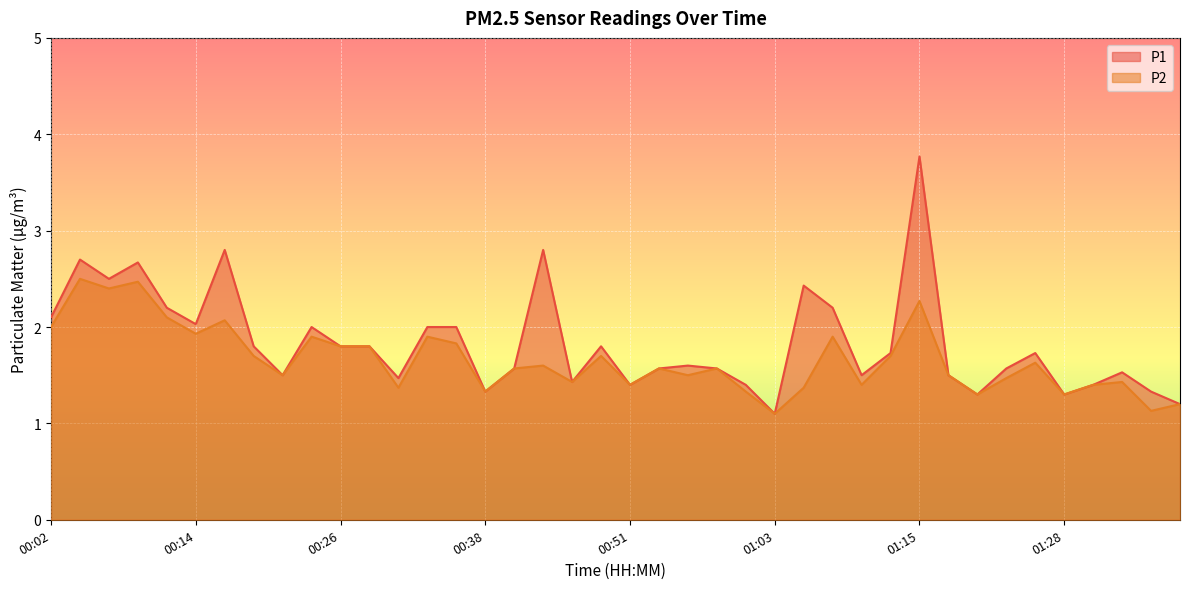

True or false: P2 and P1 intersect in this chart.

False